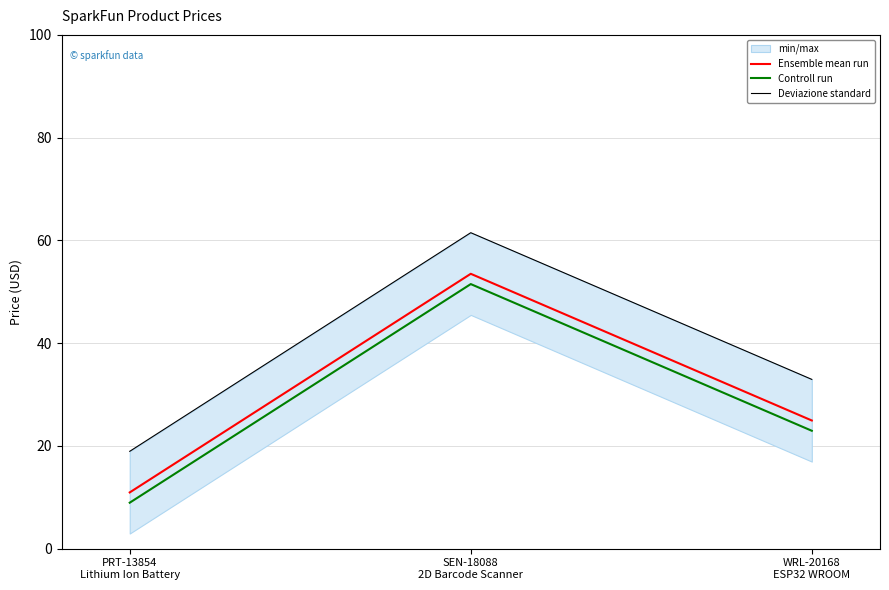

List the labels in order of Controll run value, largest first.

SEN-18088
2D Barcode Scanner, WRL-20168
ESP32 WROOM, PRT-13854
Lithium Ion Battery